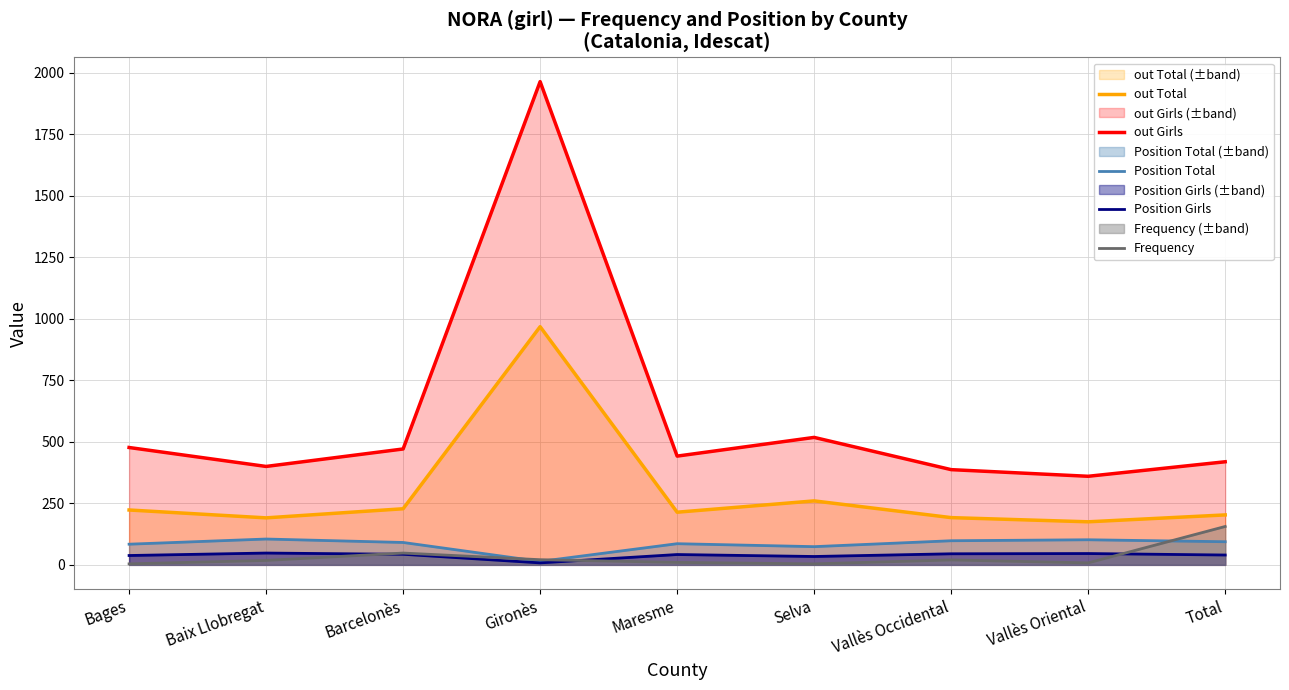

The Position Total series shows 161 at Baix Llobregat. True or false?

False